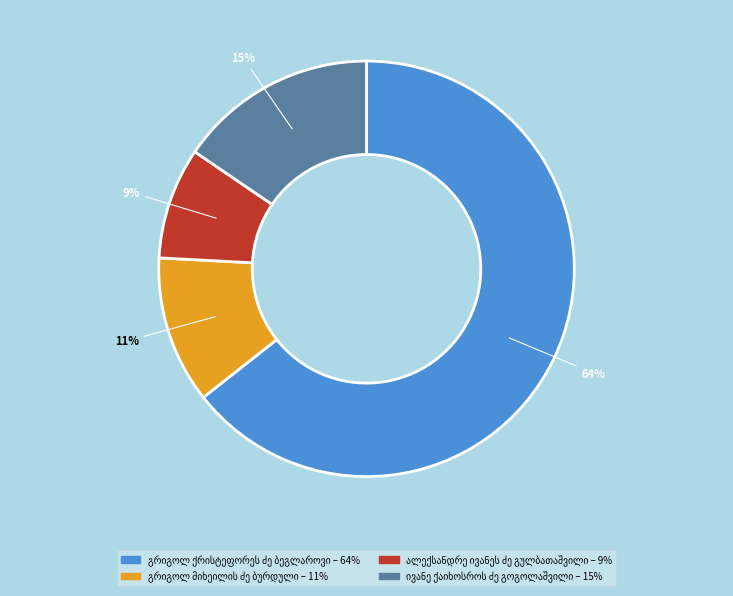

Is there a majority slice in this chart?

Yes